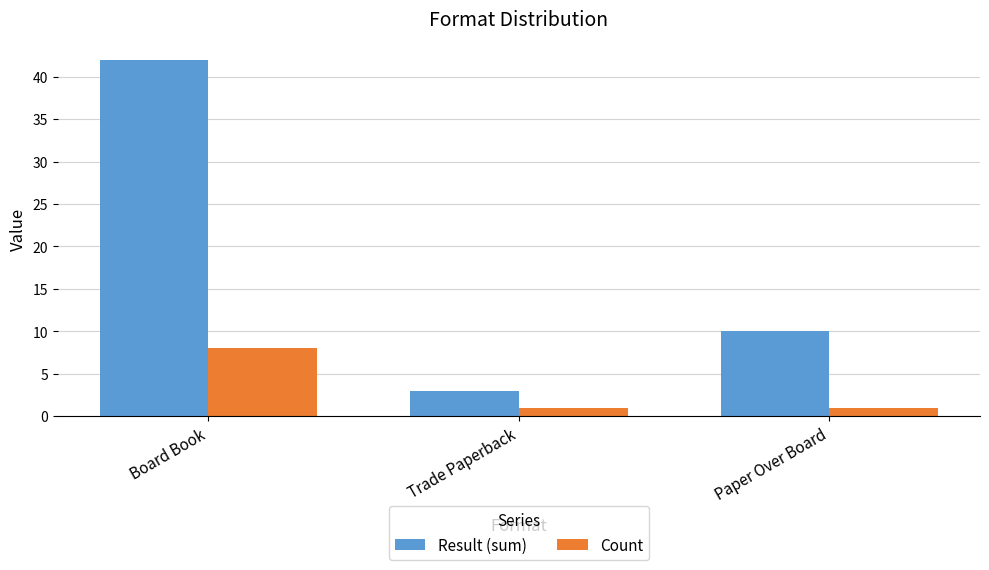

Where does the Result (sum) series first go above 10?

Board Book